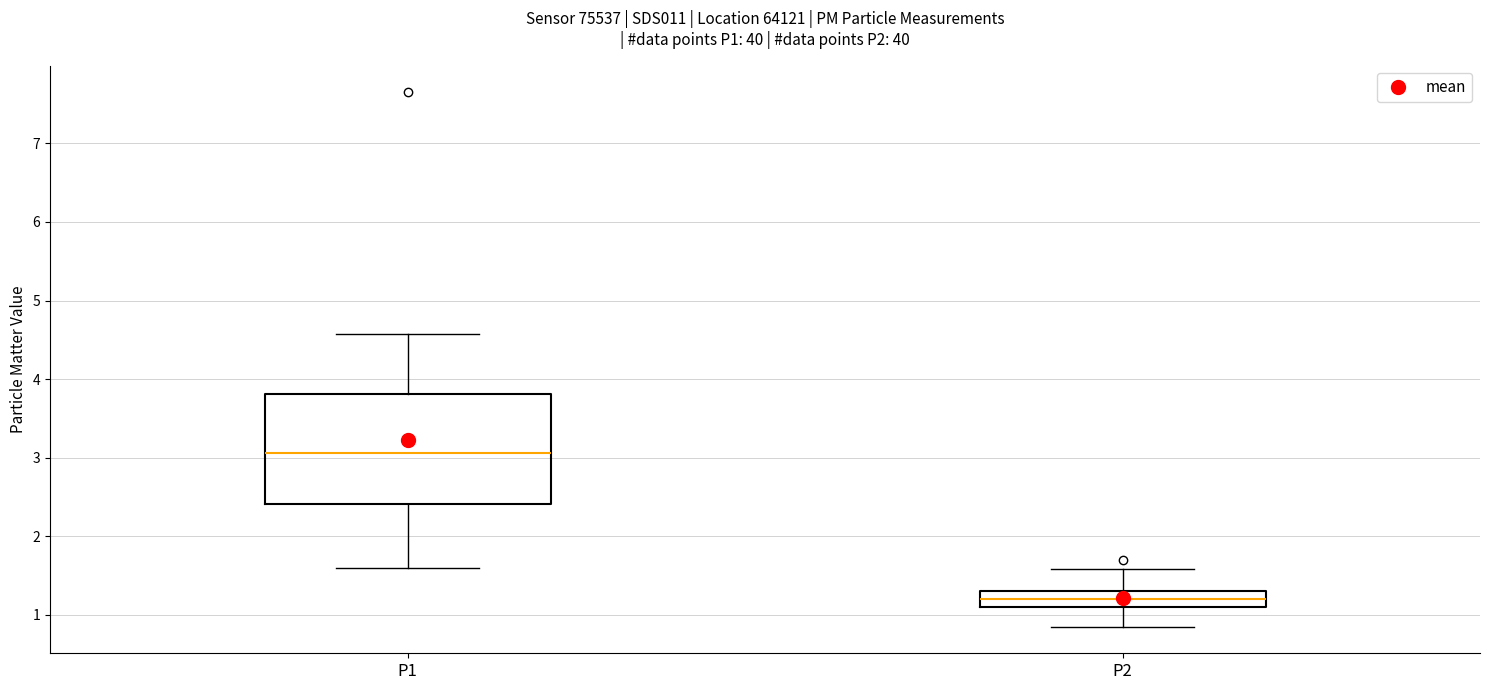

Reading left to right, read every box against the y-axis: the position of its median line, the range the box covers, and the ends of its whiskers. The values are not printed on the chart, so give them approximately, as read against the axis.

P1: median 3.1, box 2.4 to 3.8, whiskers 1.6 to 4.6
P2: median 1.2, box 1.1 to 1.3, whiskers 0.9 to 1.6